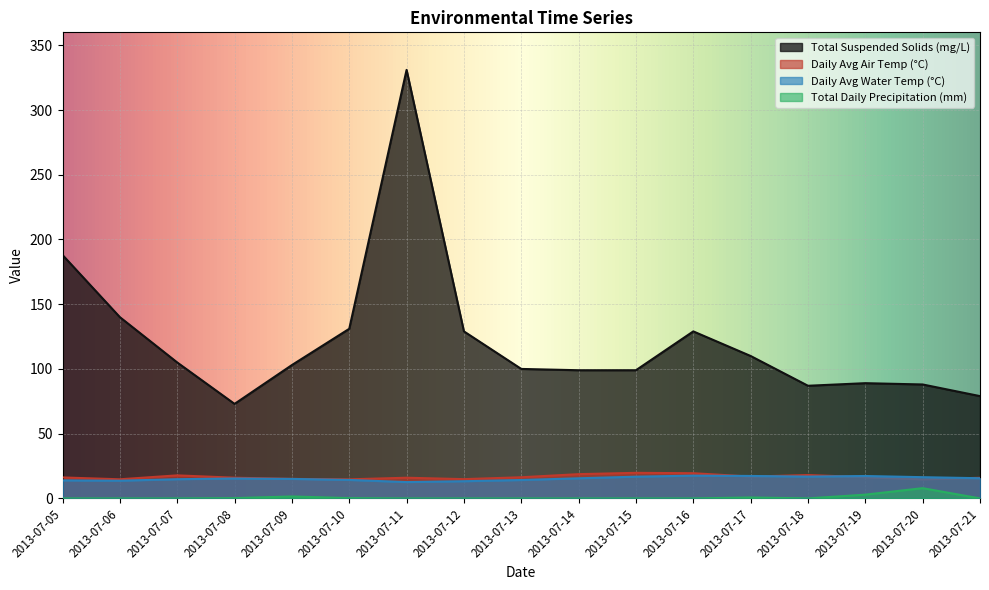

What is the average value of the Daily Avg Water Temp (°C) series?

15.3